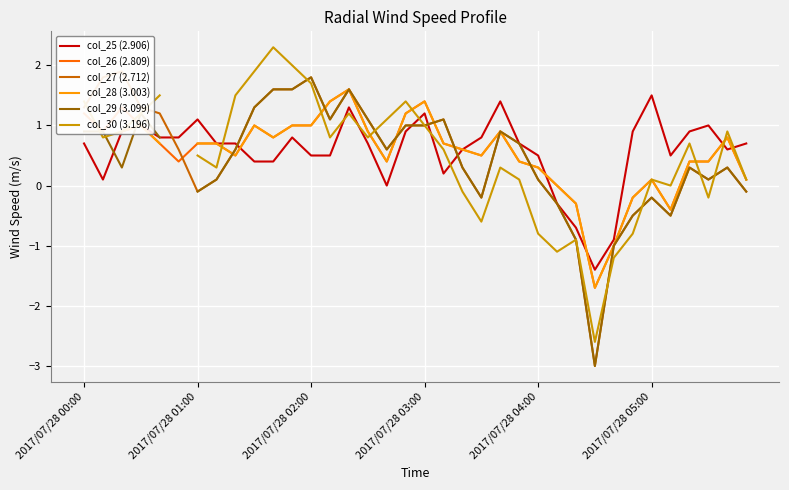

What is the sum of all col_27 (2.712) values?

18.5